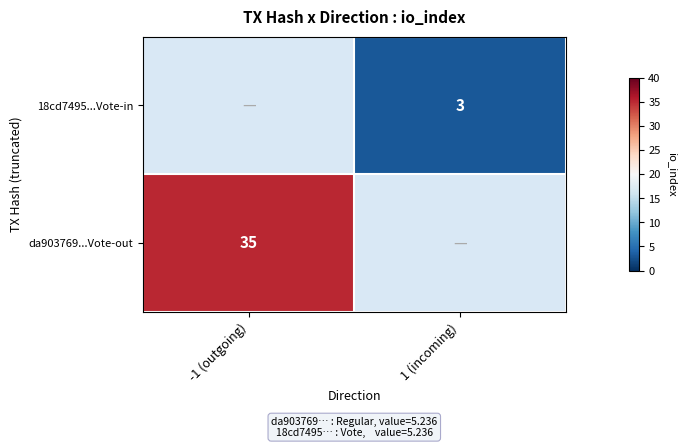

At how many categories does at least one series exceed 31?

1